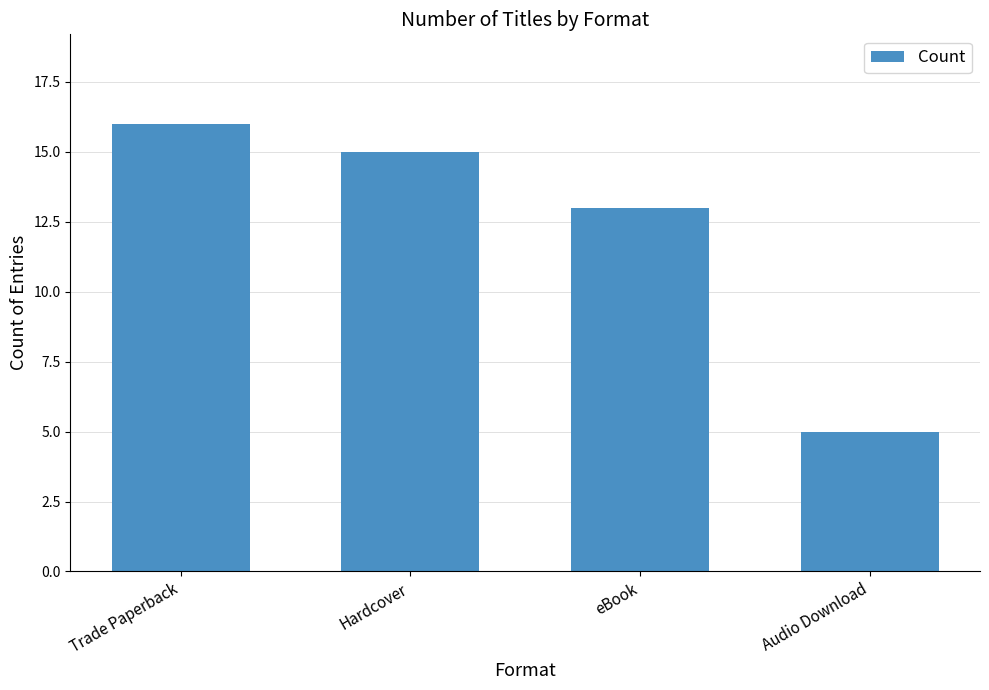

The chart shows a value of 13 at eBook. True or false?

True